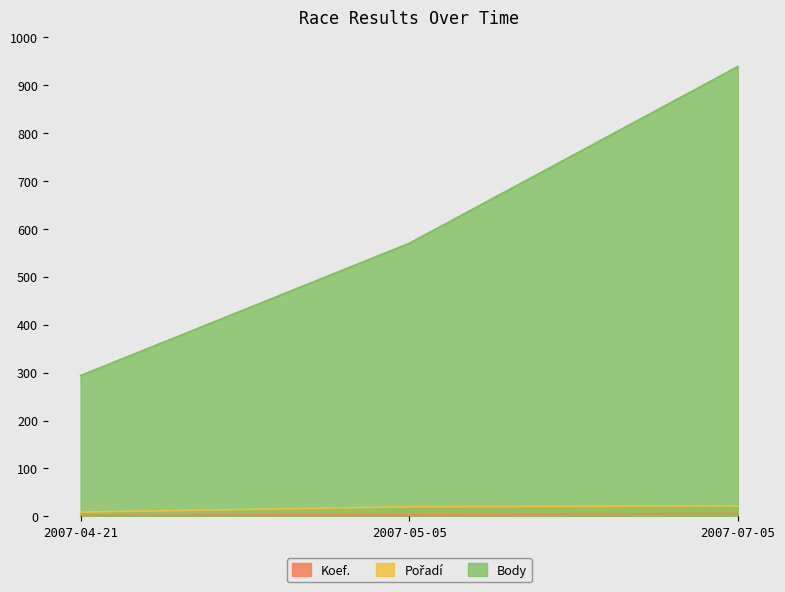

Which series has the largest range (max minus min)?

Body